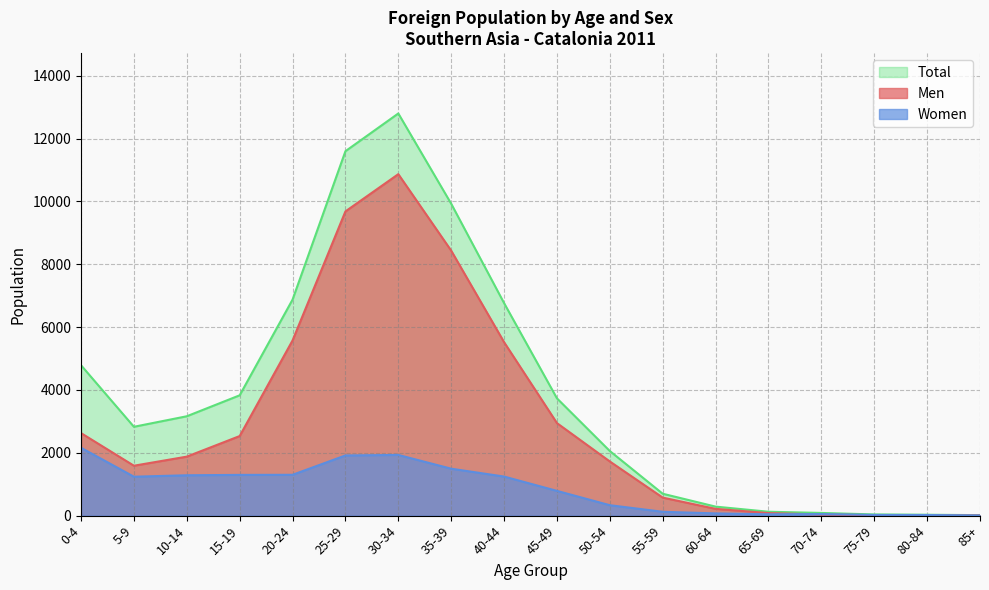

How many values in the Men series are below 1878?

9